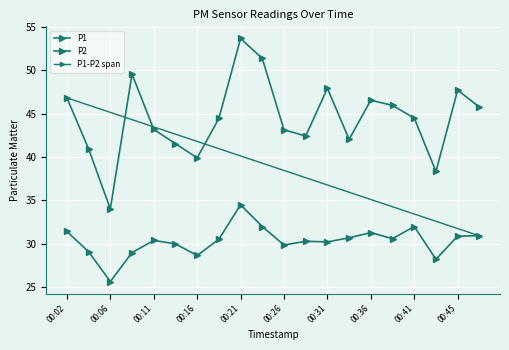

Reading left to right, extract all data points from this chart.

P1: 00:02=46.8	00:04=40.9	00:06=34.0	00:09=49.5	00:11=43.2	00:14=41.5	00:16=39.9	00:19=44.4	00:21=53.6	00:23=51.3	00:26=43.1	00:28=42.4	00:31=47.9	00:33=42.0	00:36=46.5	00:38=45.9	00:41=44.5	00:43=38.3	00:45=47.7	00:48=45.7
P2: 00:02=31.4	00:04=29.1	00:06=25.7	00:09=29.0	00:11=30.4	00:14=30.0	00:16=28.7	00:19=30.5	00:21=34.5	00:23=32.0	00:26=29.9	00:28=30.3	00:31=30.2	00:33=30.7	00:36=31.3	00:38=30.6	00:41=32.0	00:43=28.2	00:45=30.9	00:48=30.9